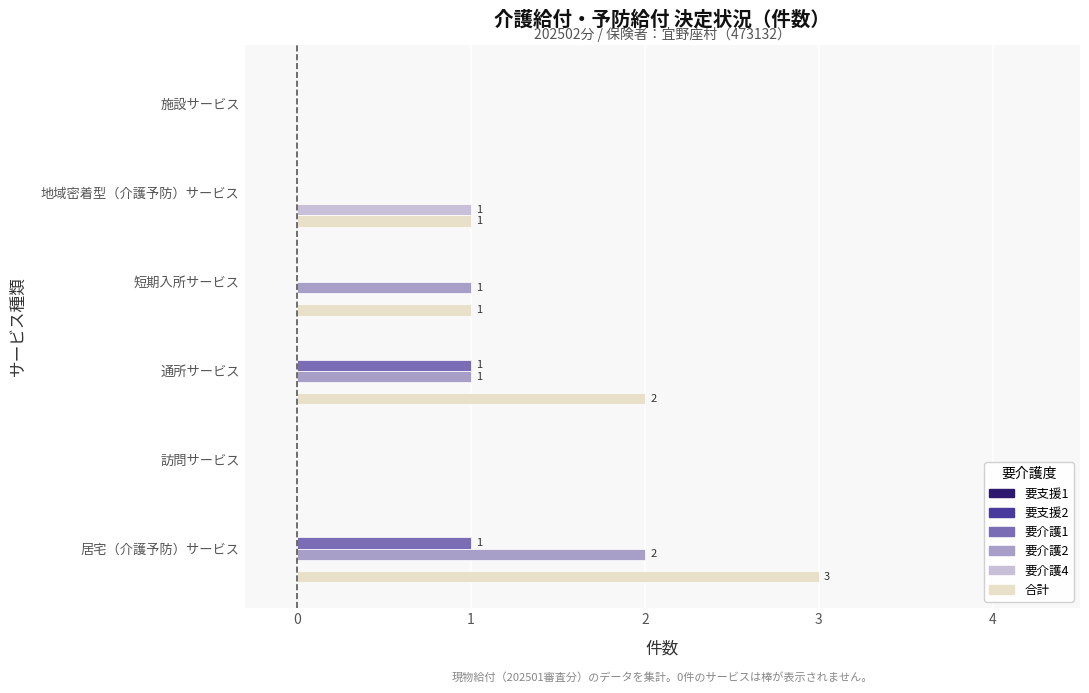

Is it true that 合計 equals 2 at 短期入所サービス?

False